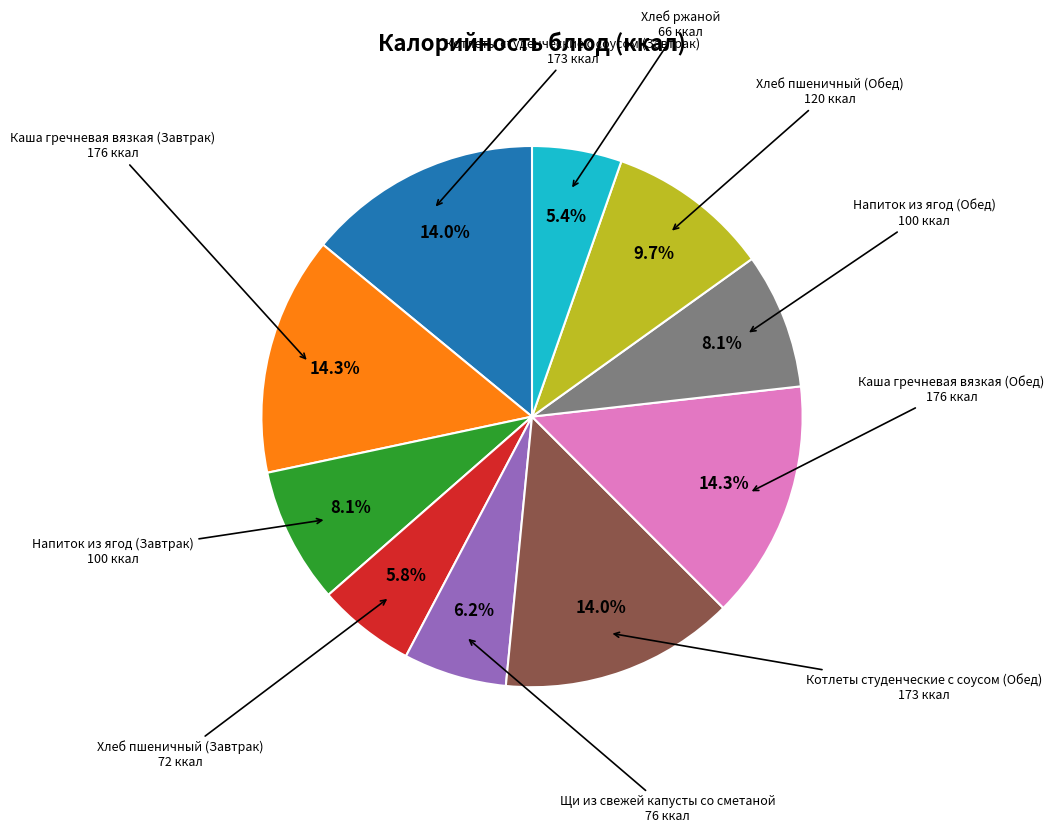

Is there any slice that represents more than half of the pie?

No